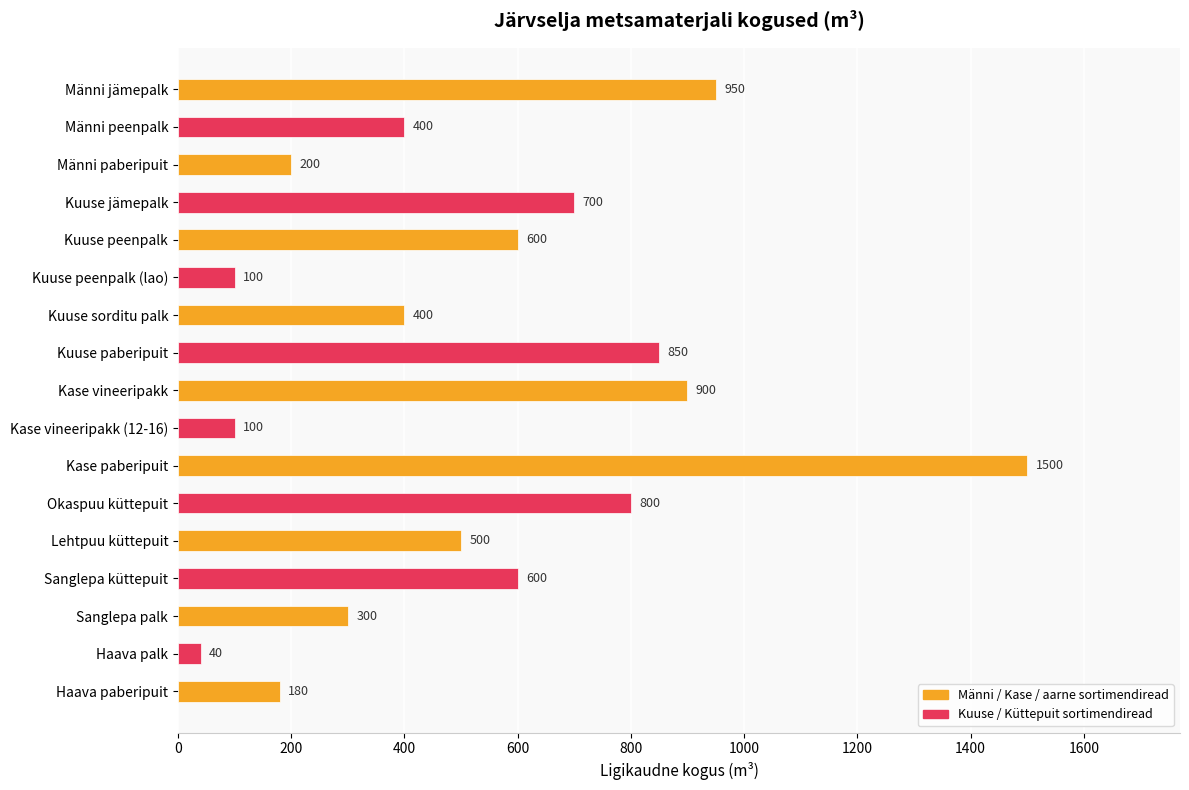

Count the number of data series in this chart.

1